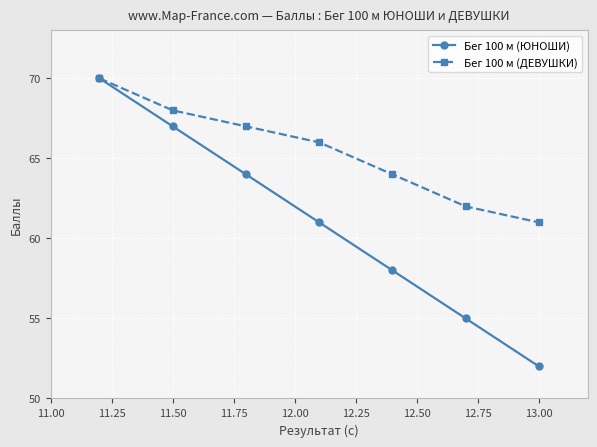

Which series has the largest total across all categories?

Бег 100 м (ДЕВУШКИ)